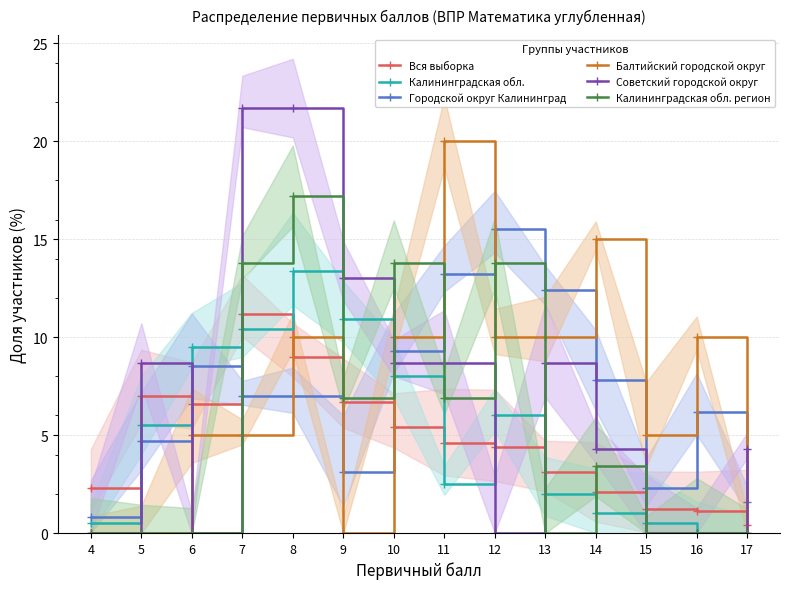

Which series changed the most between 5 and 6?

Советский городской округ